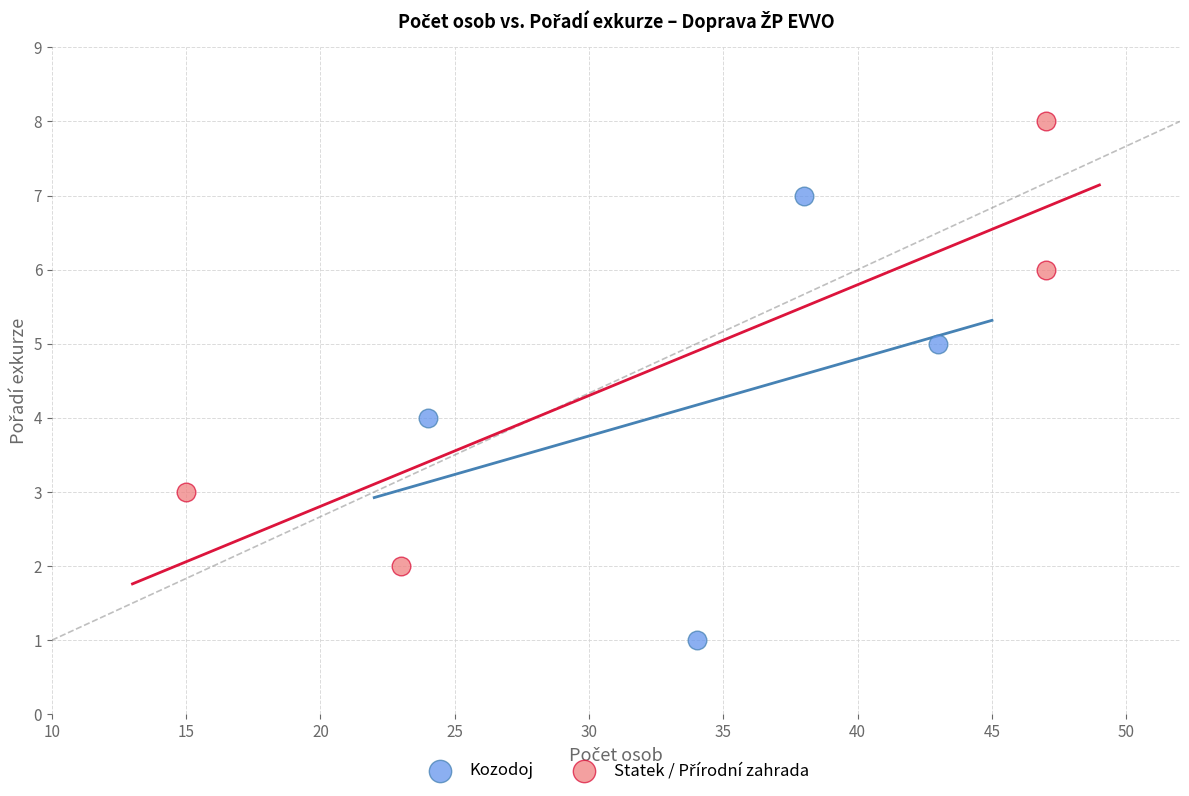

Which series reaches the minimum Y coordinate?

Kozodoj